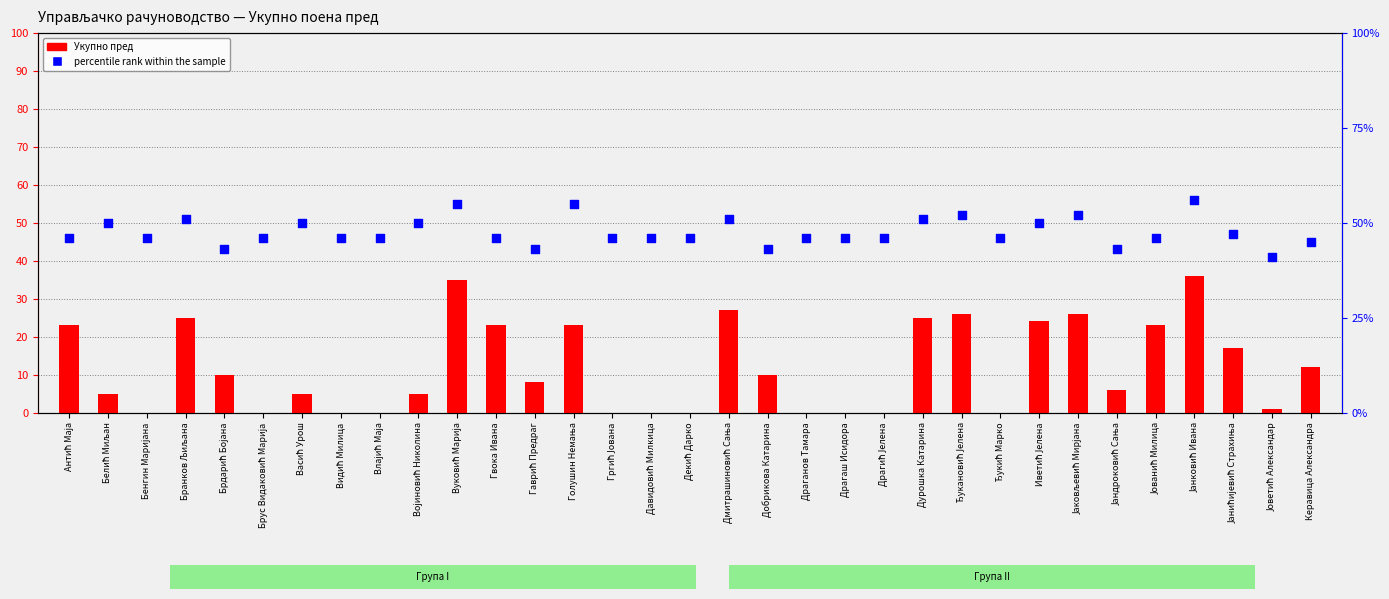

What are all the series names shown in the legend?

Укупно пред, percentile rank within the sample